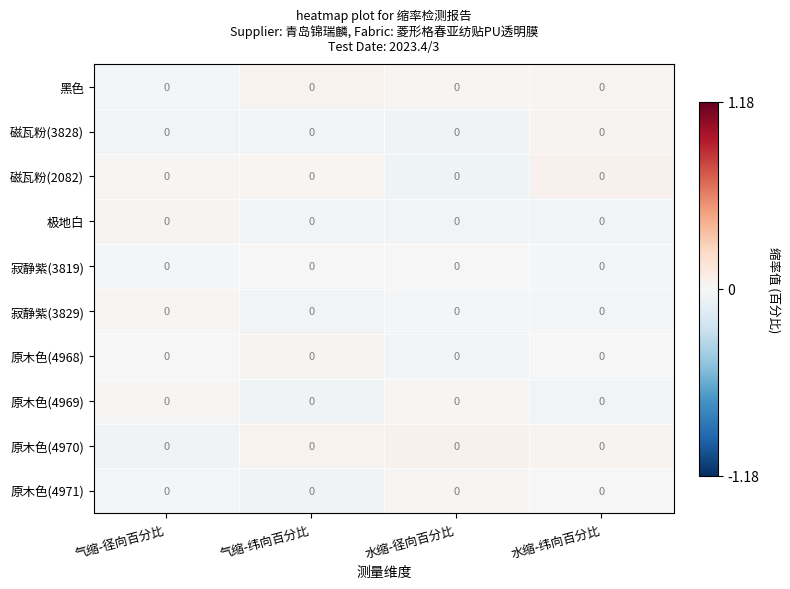

Between 气缩-纬向百分比 and 气缩-径向百分比, which is larger?

气缩-纬向百分比